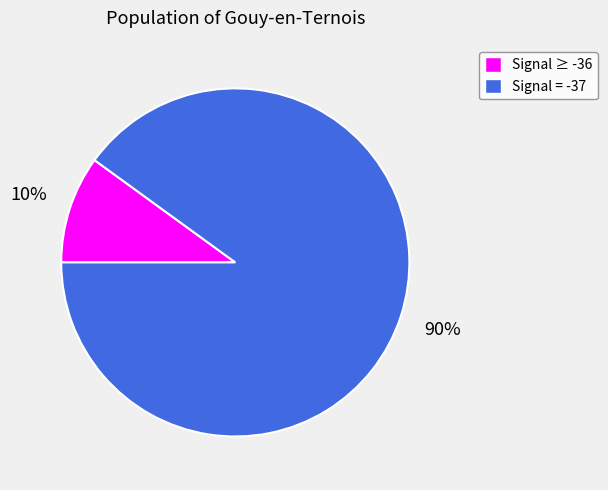

Is there any slice that represents more than half of the pie?

Yes